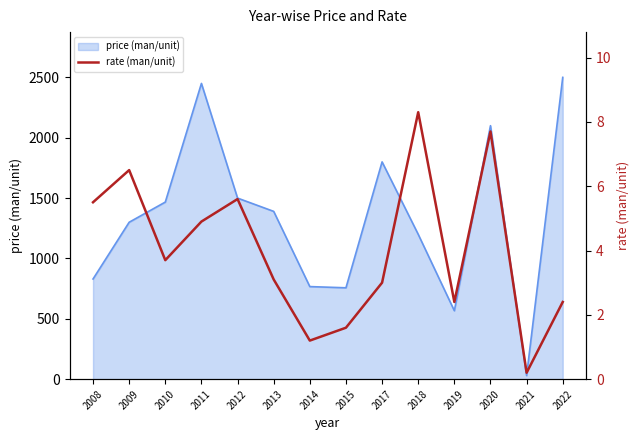

Rank the categories by value from highest to lowest.

2018, 2020, 2009, 2012, 2008, 2011, 2010, 2013, 2017, 2019, 2022, 2015, 2014, 2021